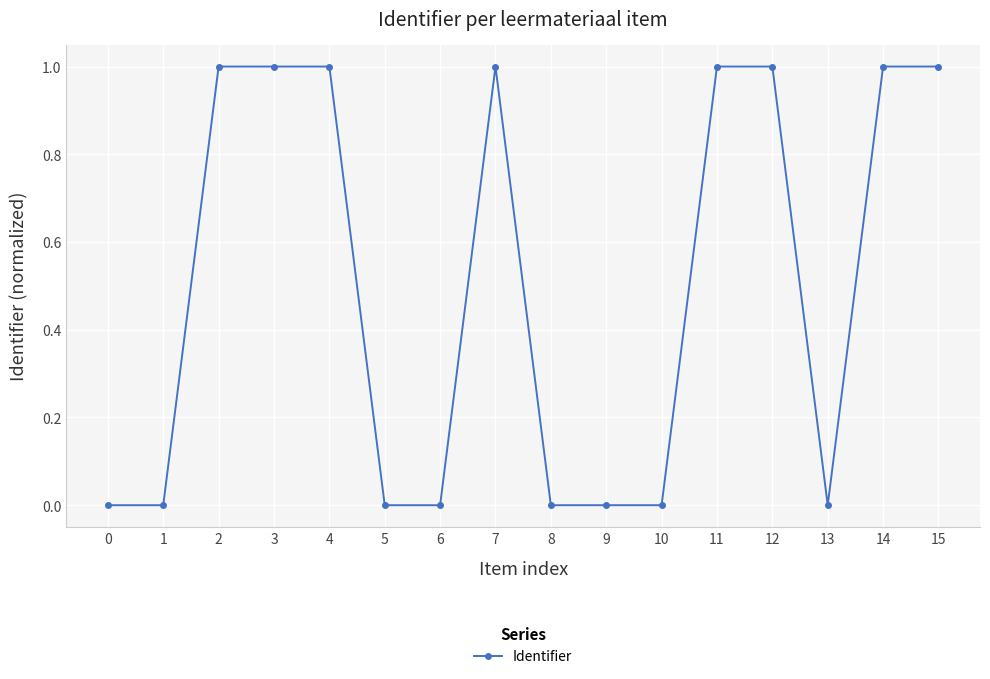

How many distinct data groups are displayed?

1